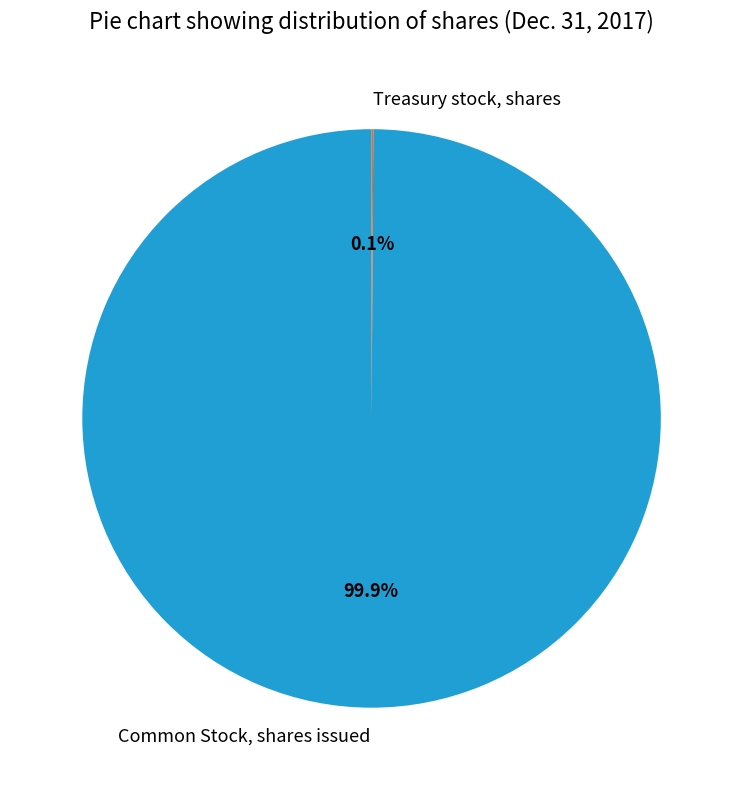

What percentage is NOT represented by Common Stock, shares issued?

0.1%